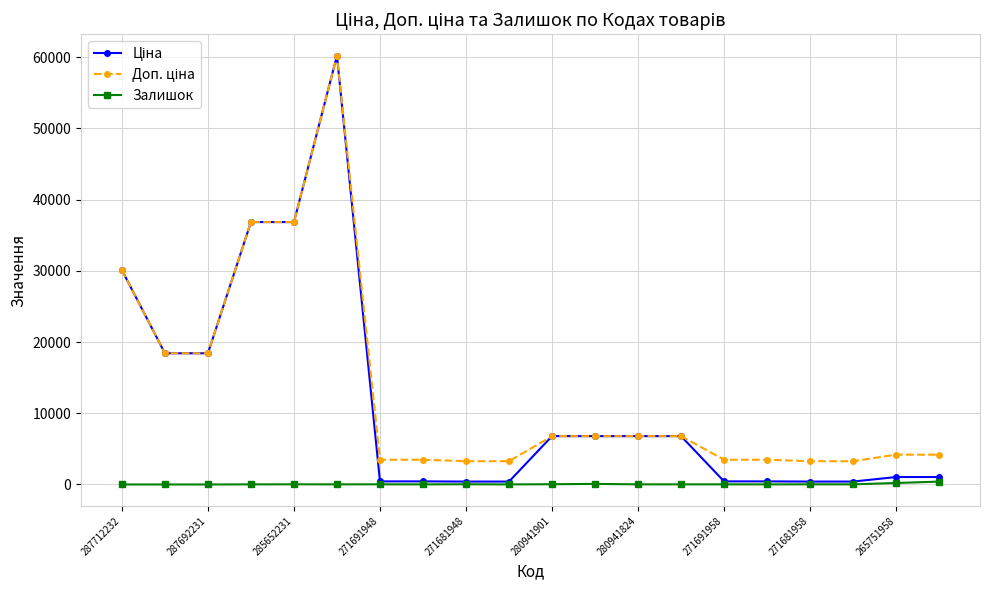

True or false: Залишок has more than 0 interior local peaks.

True